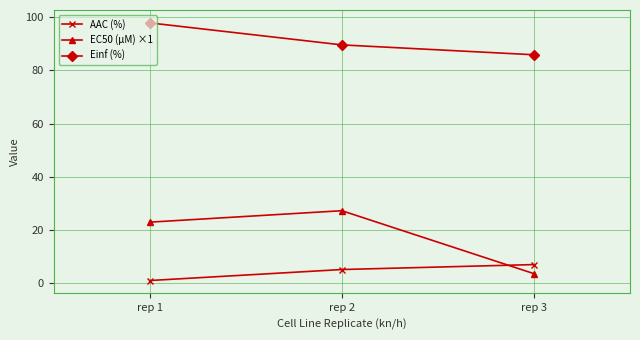

What is the difference between the highest and lowest values at rep 1?

96.8